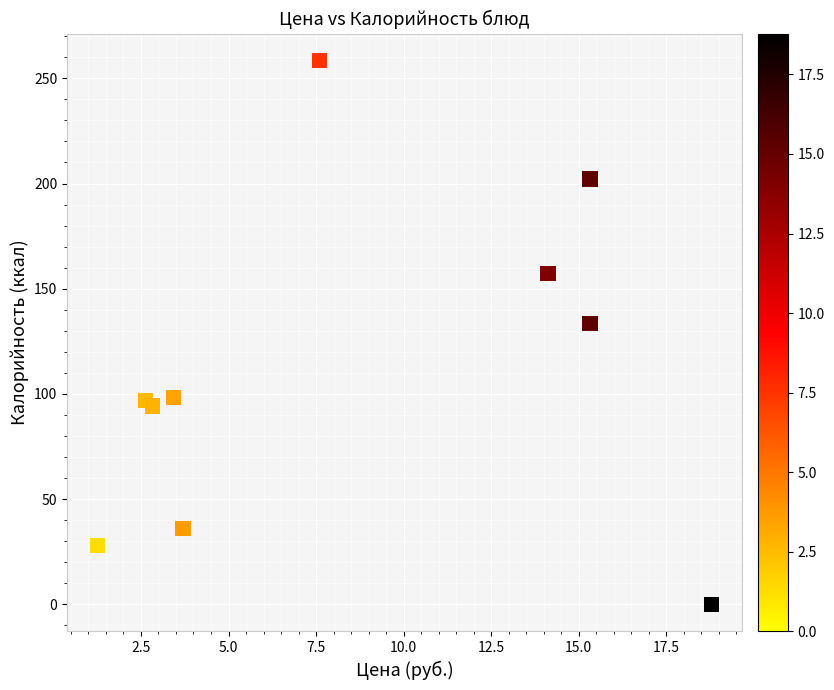

What Y value in the scatter plot is closest to 129?

133.6